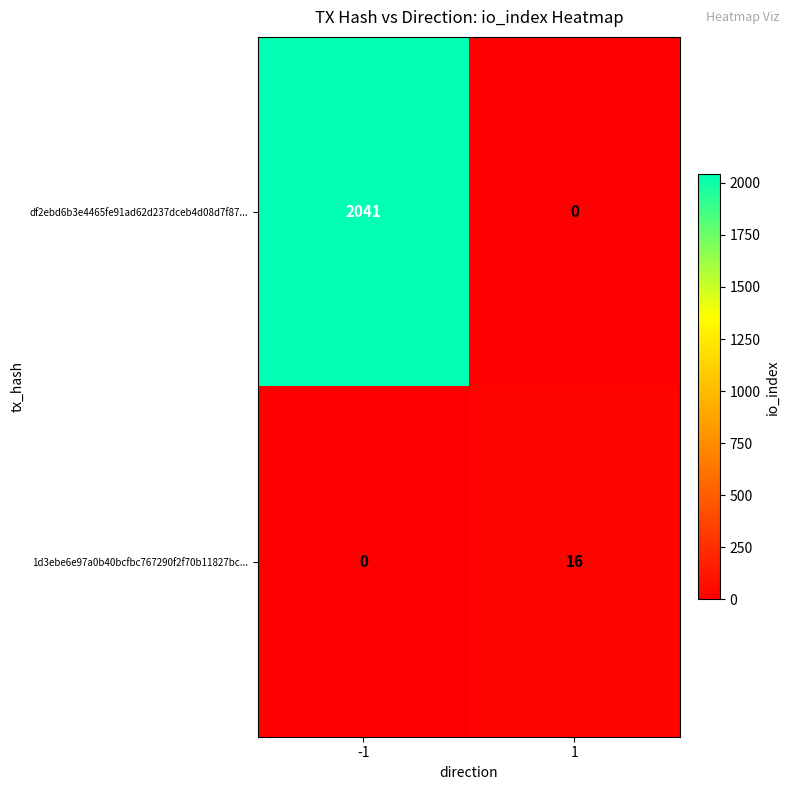

What is the approximate value of df2ebd6b3e4465fe91ad62d237dceb4d08d7f87... at -1?

2041